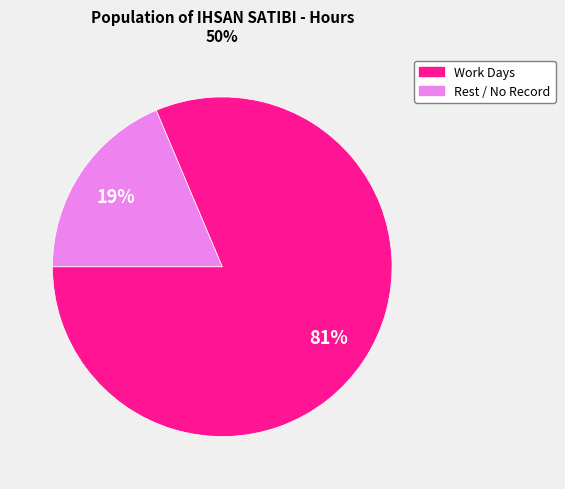

To the nearest percent, what is the average slice percentage?

50%